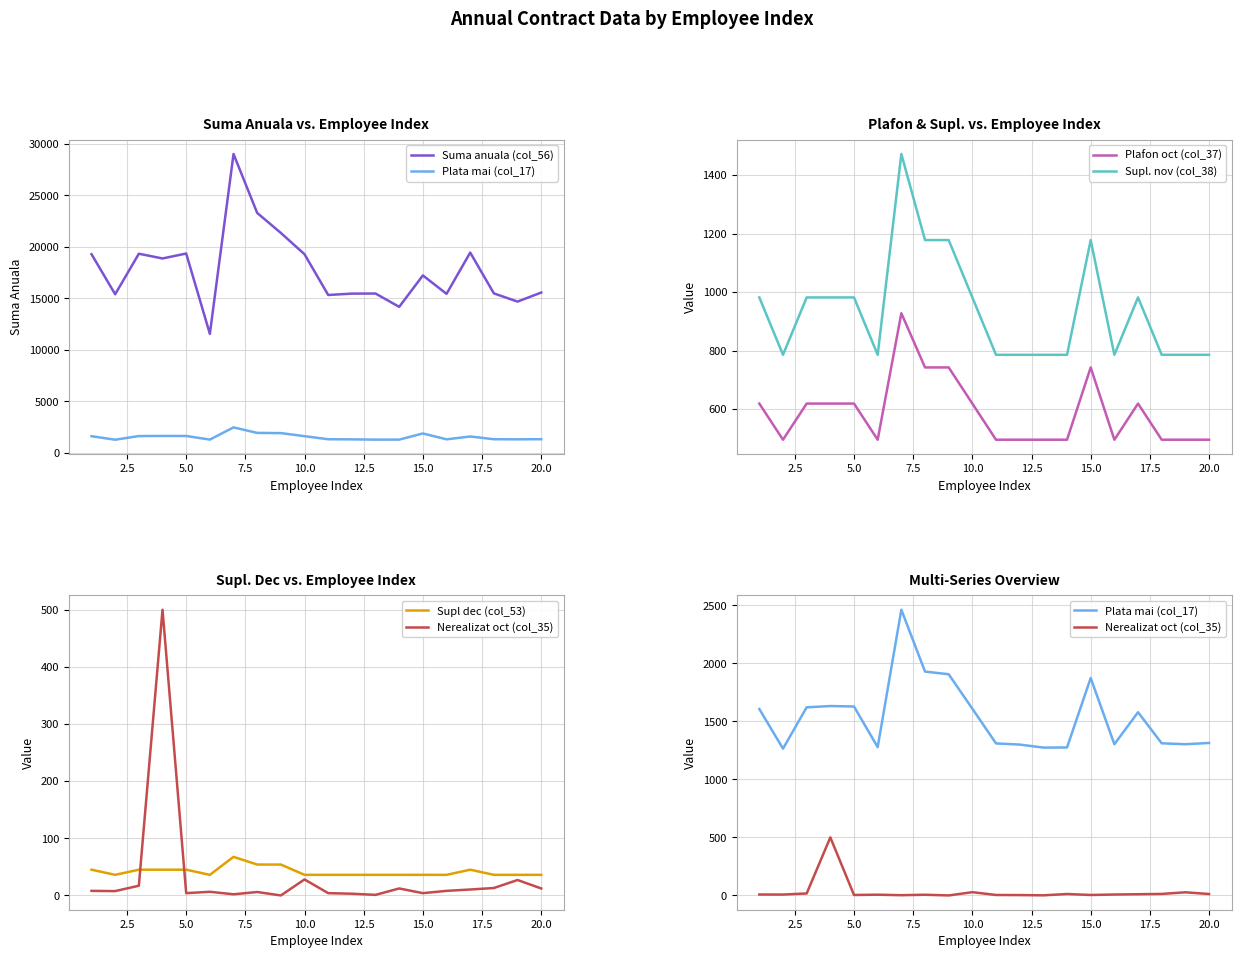

List the series in order of their peak value, highest first.

Suma anuala (col_56), Plata mai (col_17), Supl. nov (col_38), Plafon oct (col_37), Nerealizat oct (col_35), Supl dec (col_53)